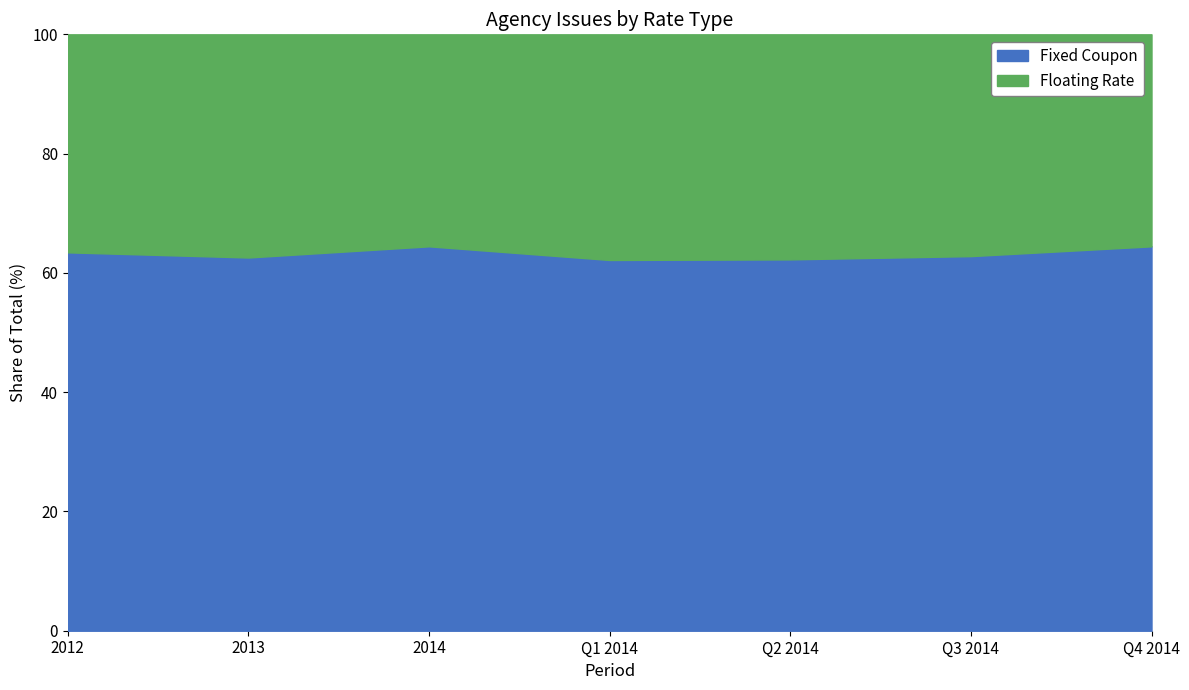

True or false: Floating Rate and Fixed Coupon cross at least once.

False